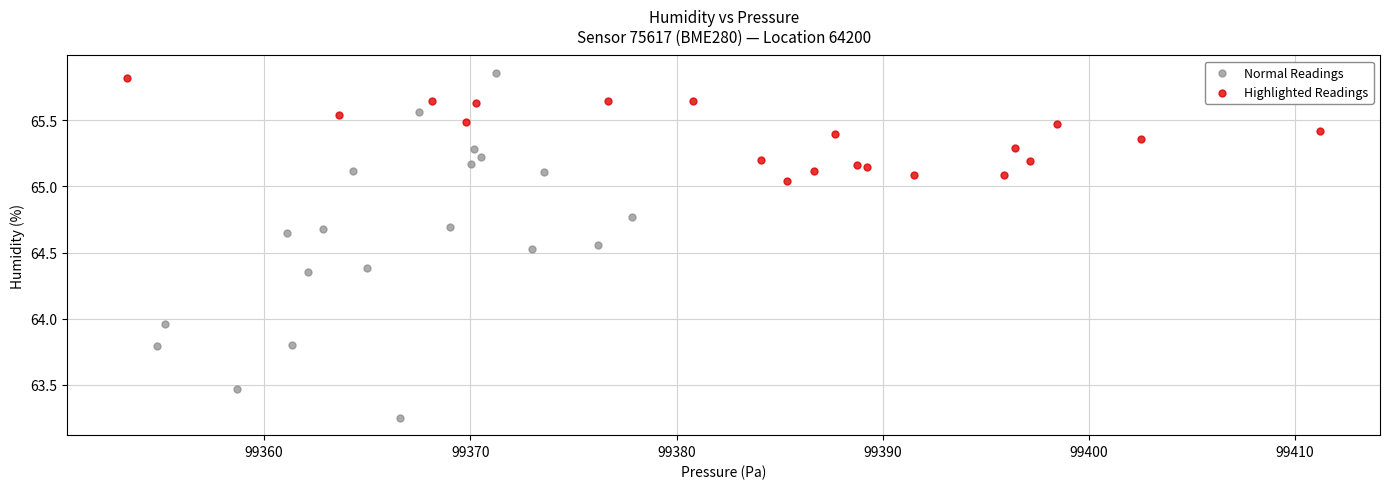

Which series reaches the minimum Y coordinate?

Normal Readings